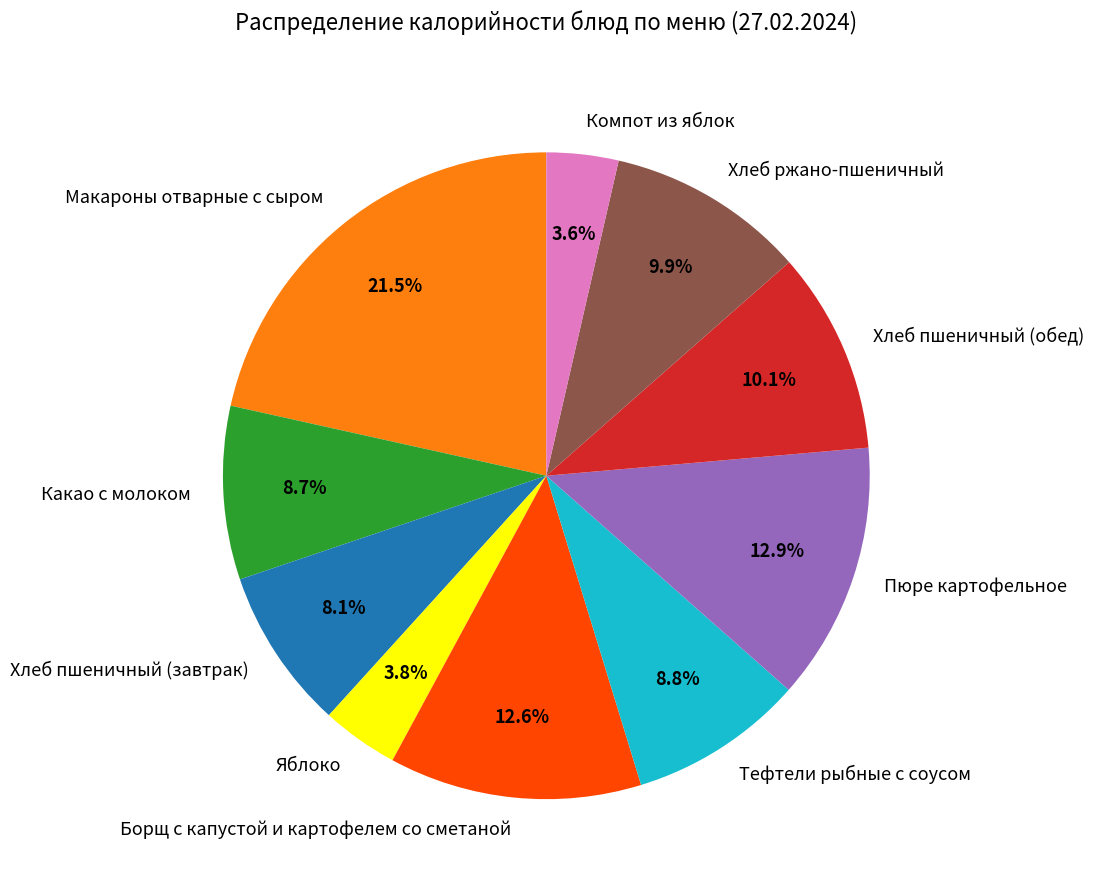

Count the number of slices in the pie.

10